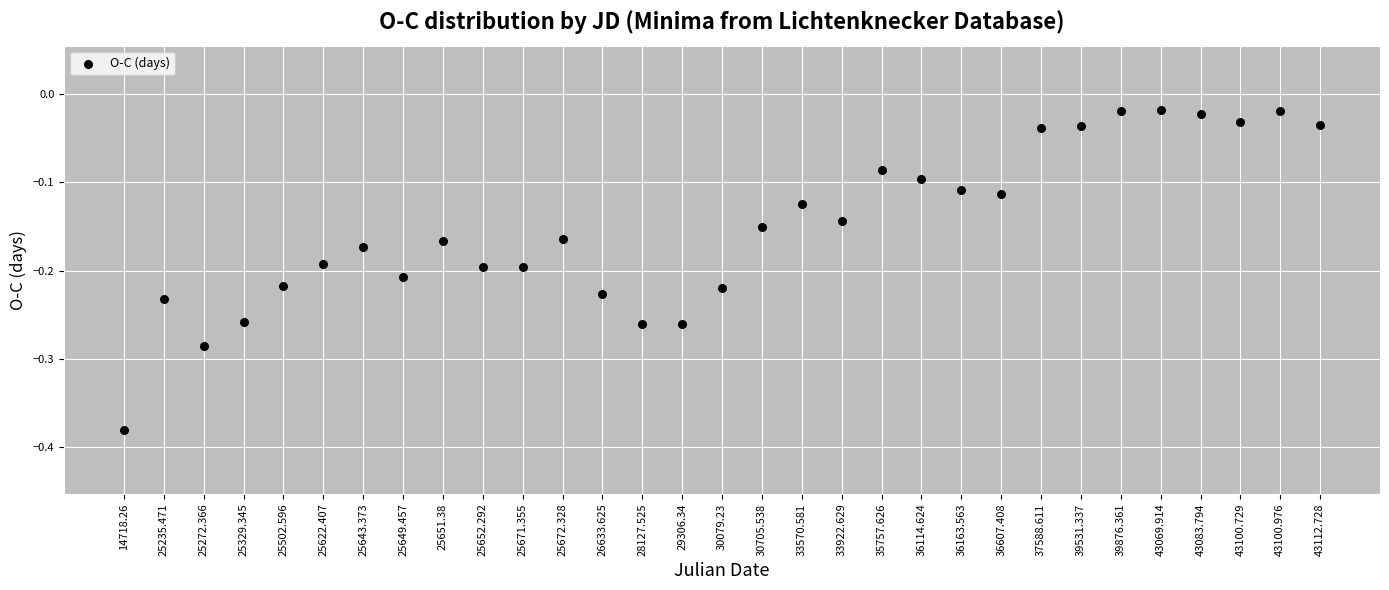

What is the range of Y values (max minus min)?

0.4